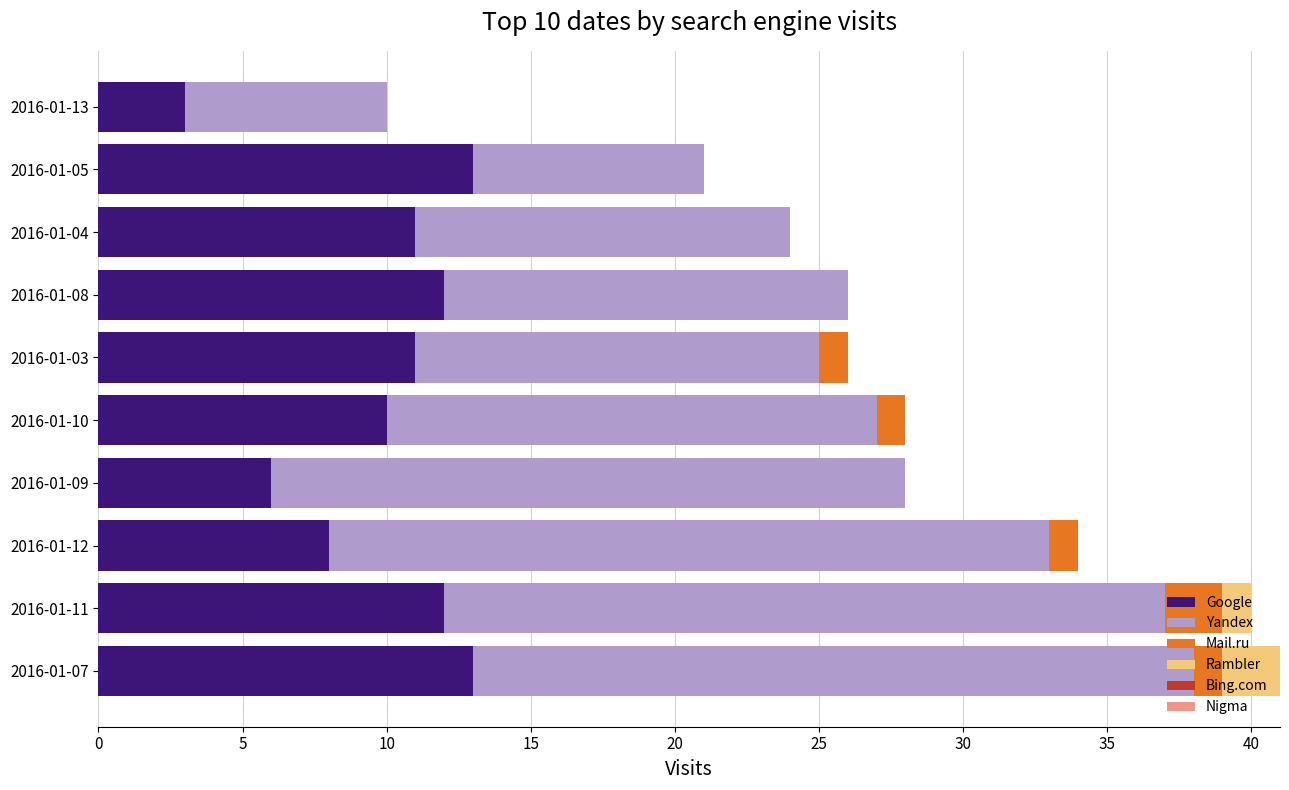

Is it true that Google equals 23 at 2016-01-05?

False